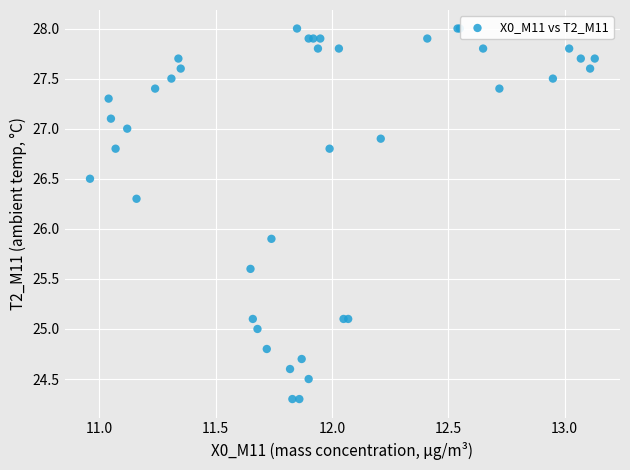

What Y value in the scatter plot is closest to 26?

25.9